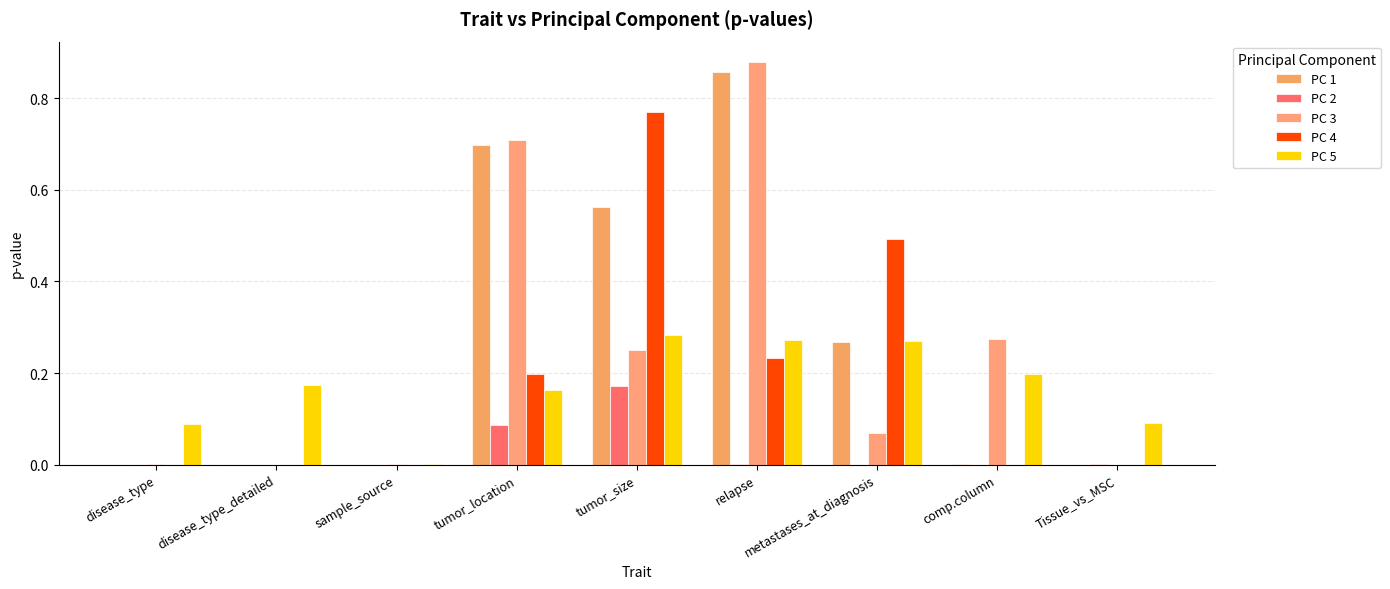

What is the label of the 9th bar from the left?

Tissue_vs_MSC